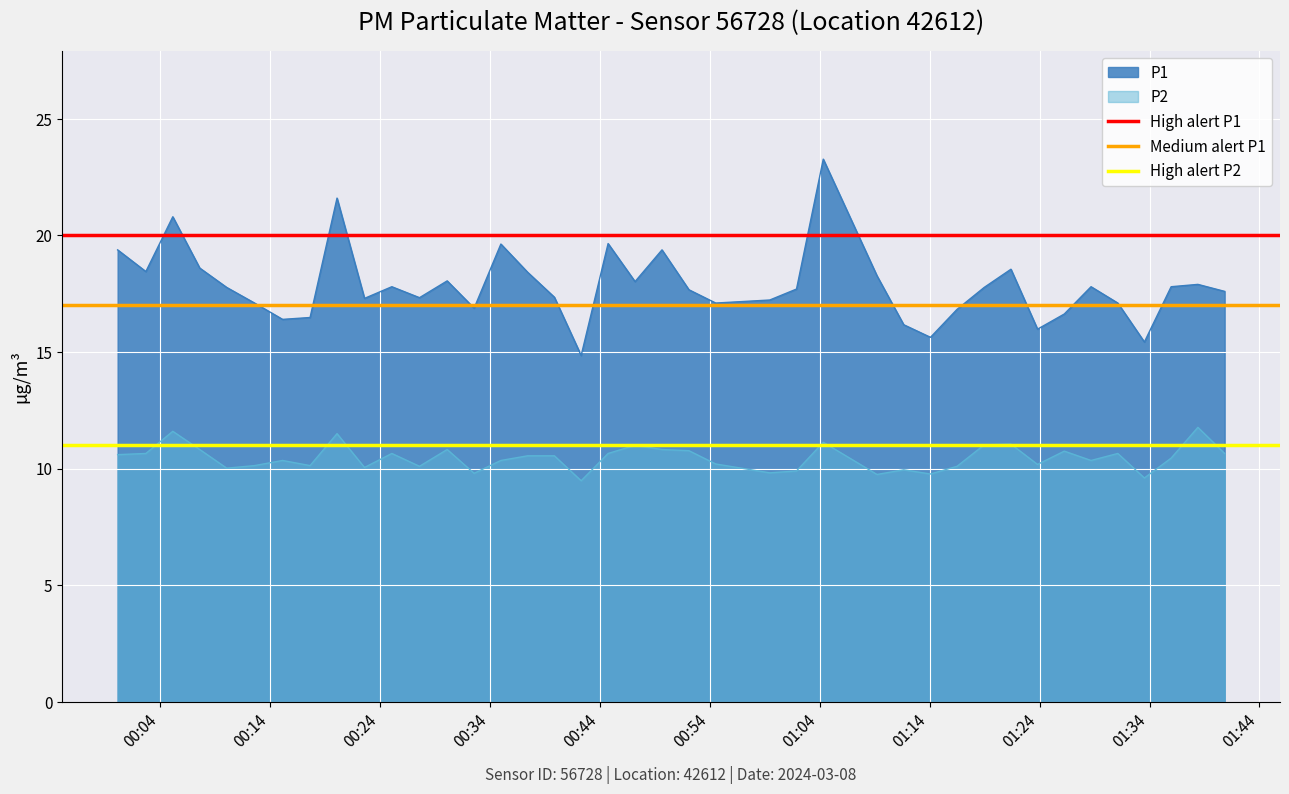

True or false: P1 and P2 intersect in this chart.

False